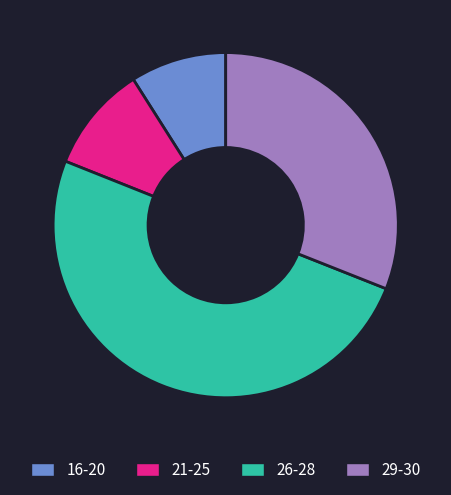

Which category has the biggest portion of the pie?

26-28